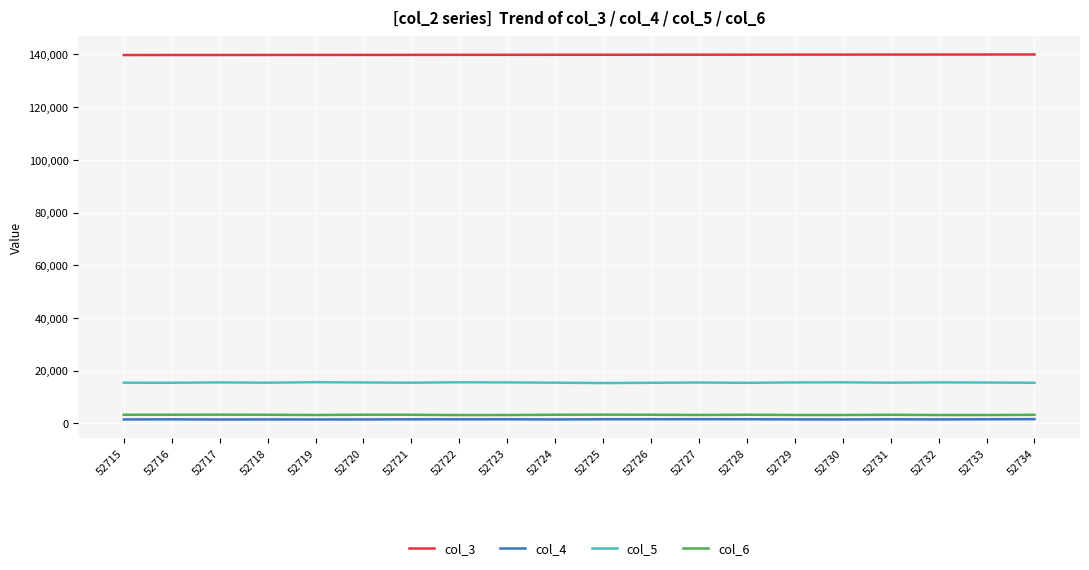

What are all the series names shown in the legend?

col_3, col_4, col_5, col_6